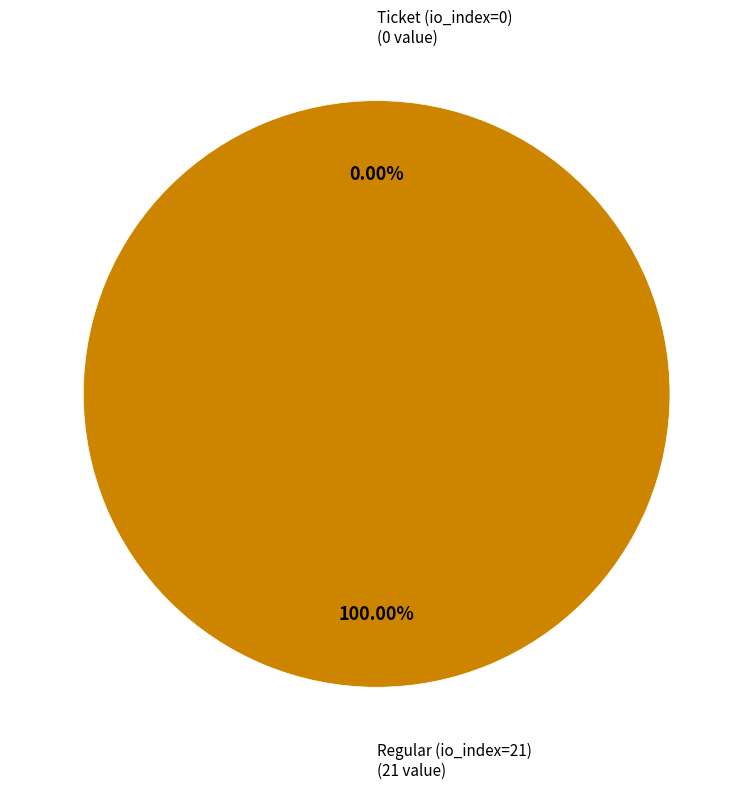

How much of the chart is everything except Ticket (io_index=0)?

100.0%